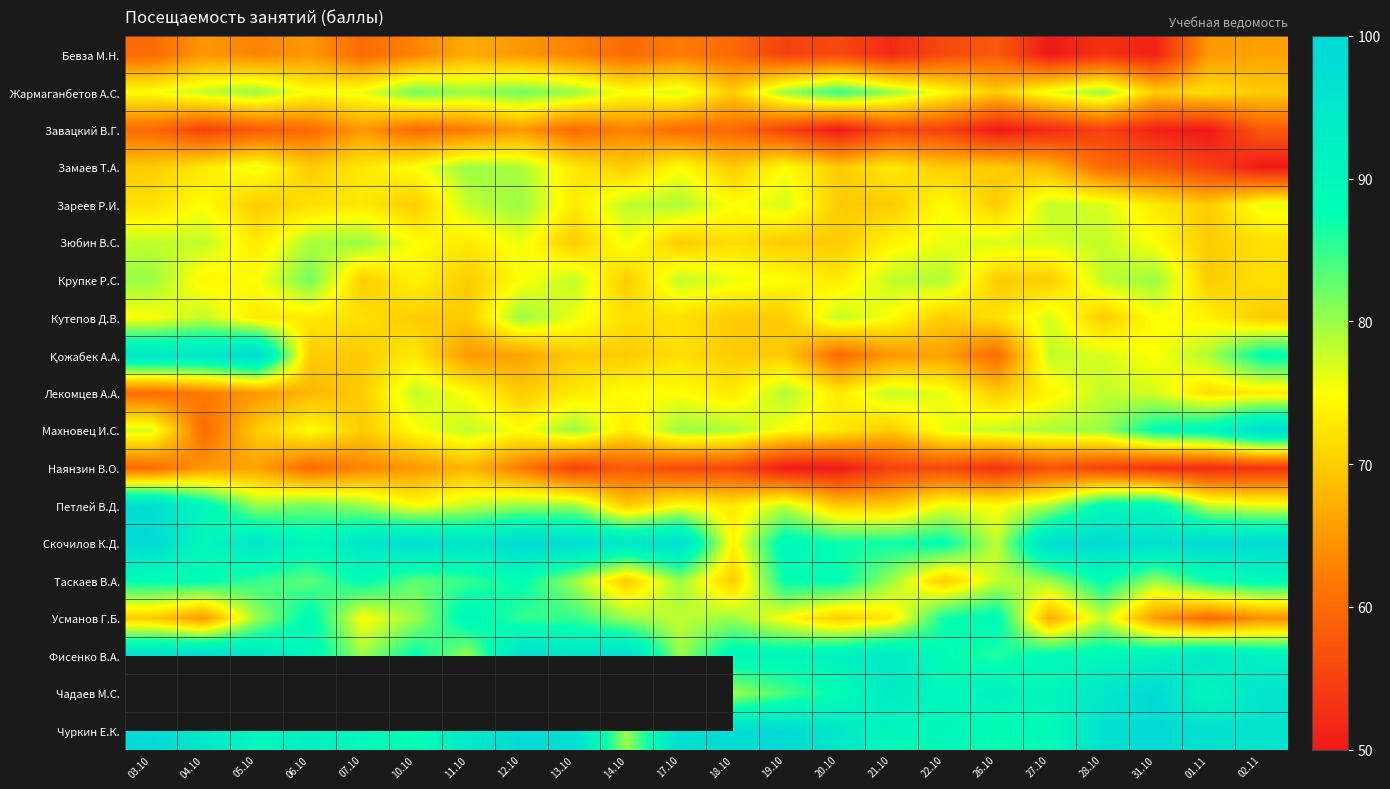

At which label does Зареев Р.И. first exceed 75?

11.10